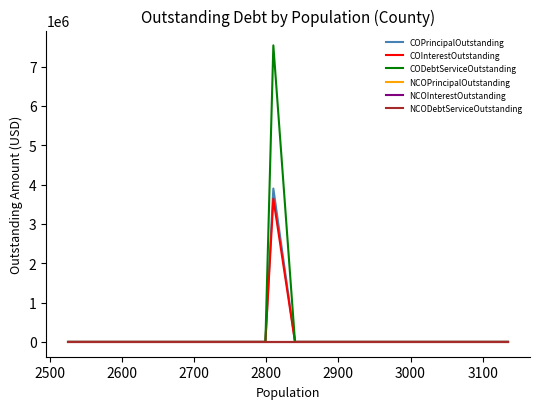

True or false: NCODebtServiceOutstanding and COPrincipalOutstanding cross at least once.

False